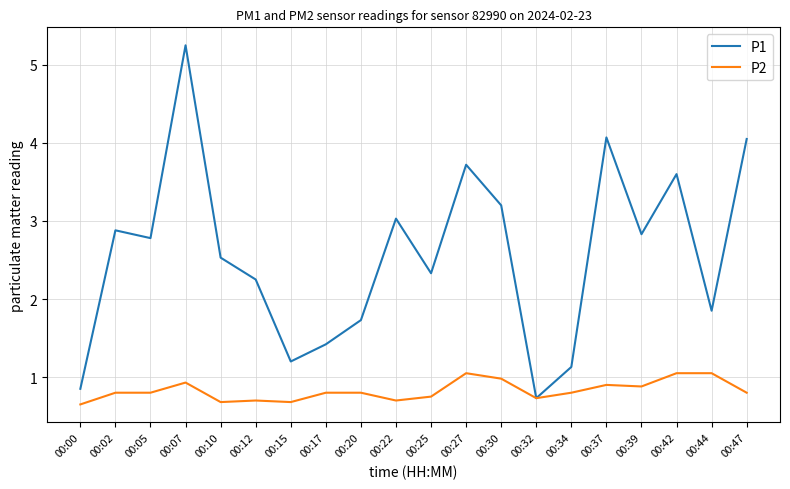

Which series has the largest range (max minus min)?

P1